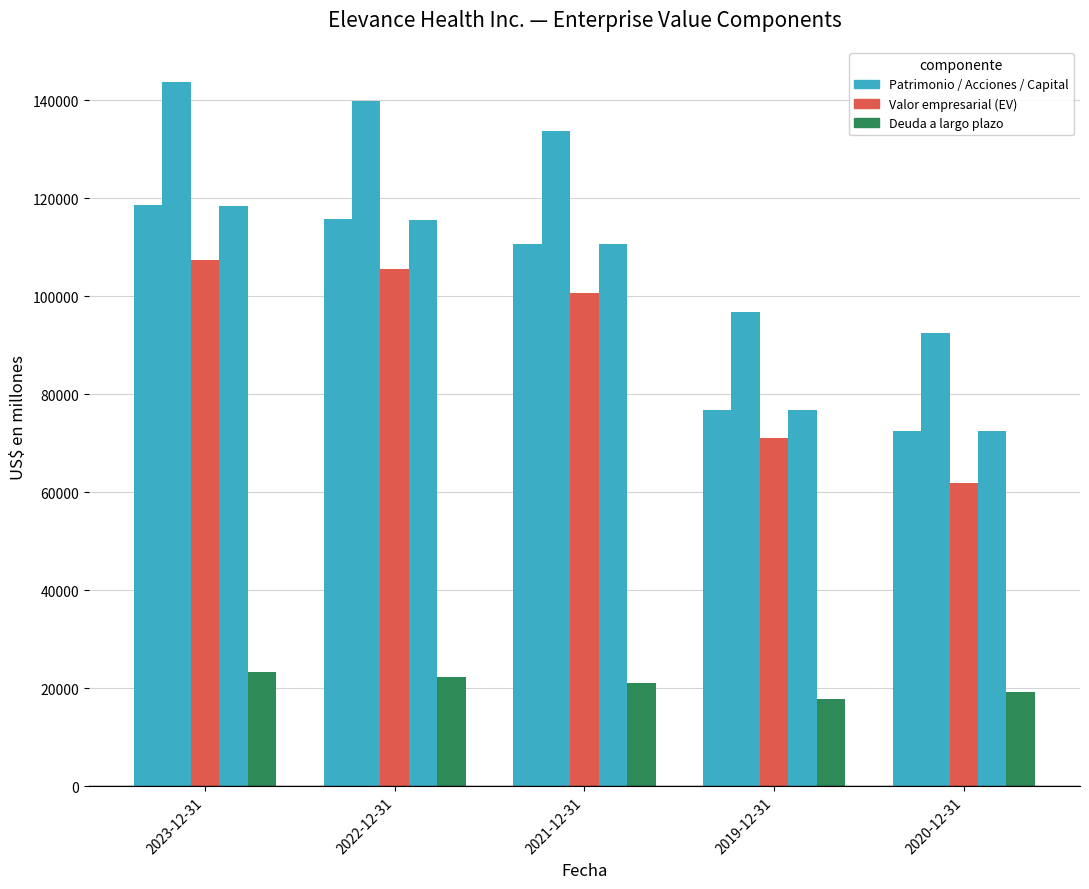

How many groups of bars are there?

5